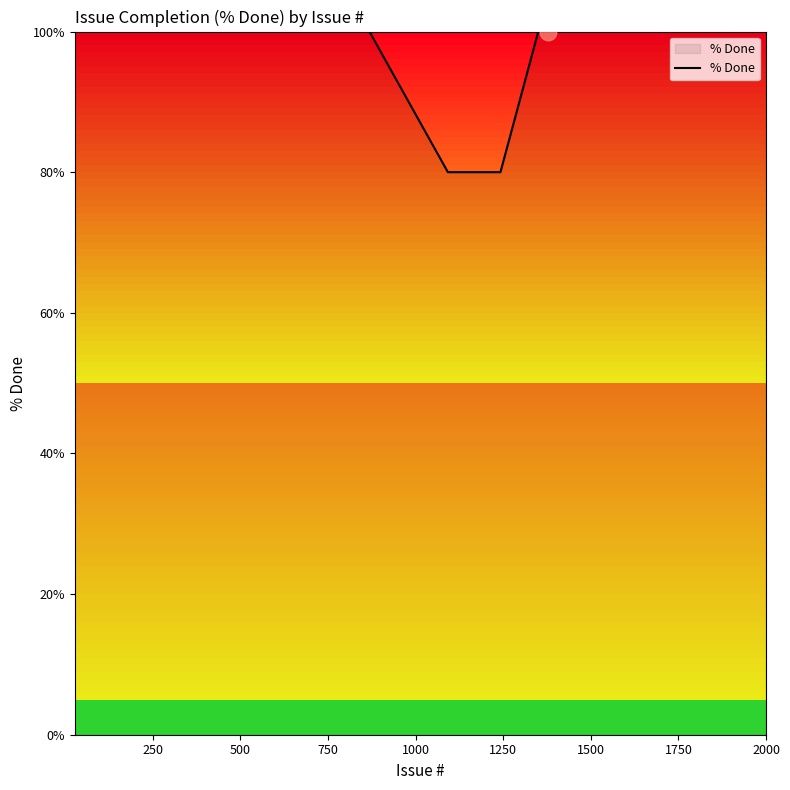

What is the difference between the maximum and minimum values?

20